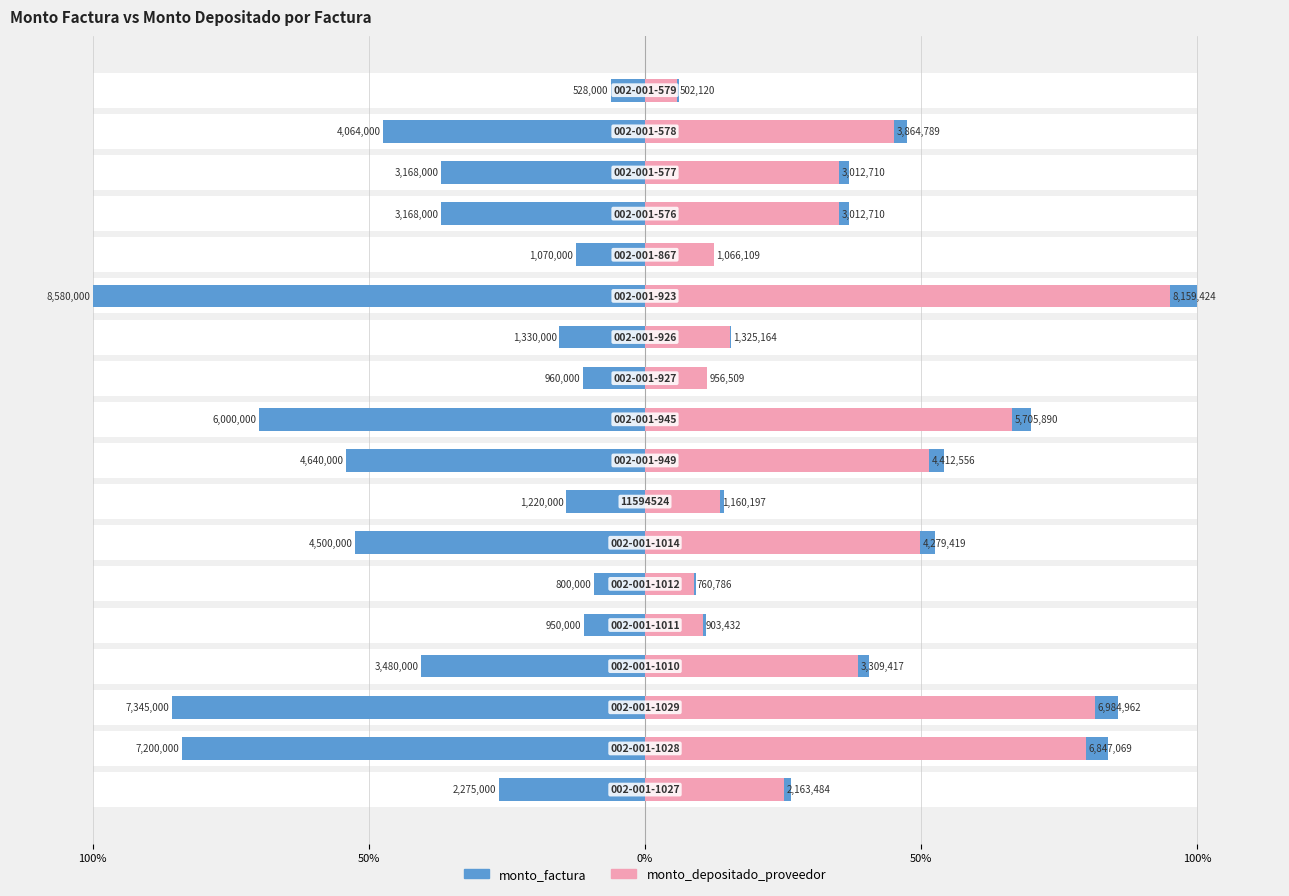

What is the average value of the monto_depositado_proveedor series?

37.8